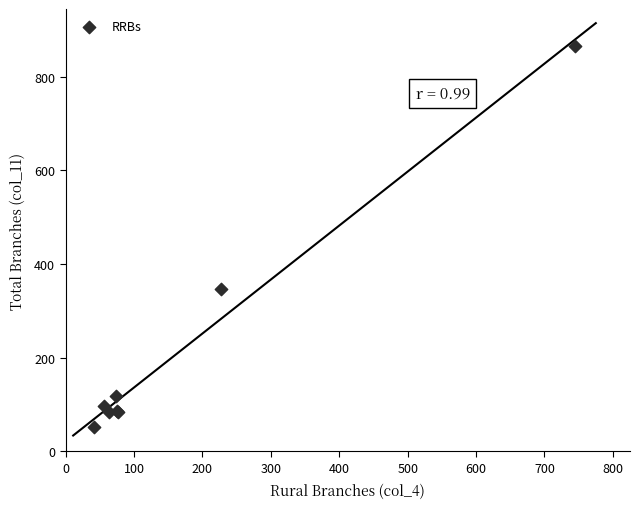

What Y value in the scatter plot is closest to 458?

347